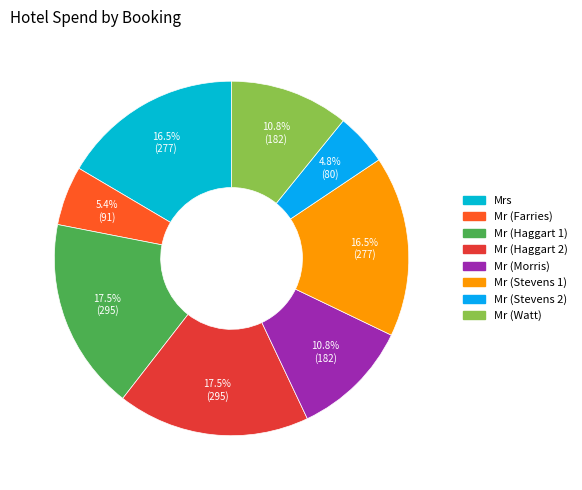

Which category has the biggest portion of the pie?

Mr (Haggart 1)